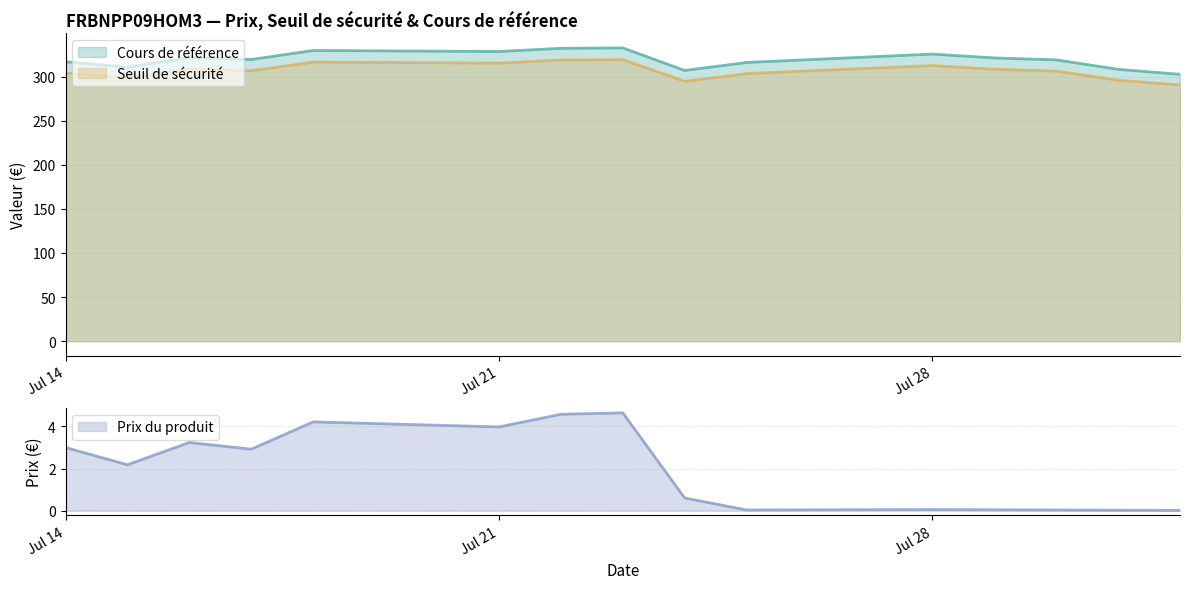

Where is the first local maximum for Seuil de sécurité?

2025-07-16